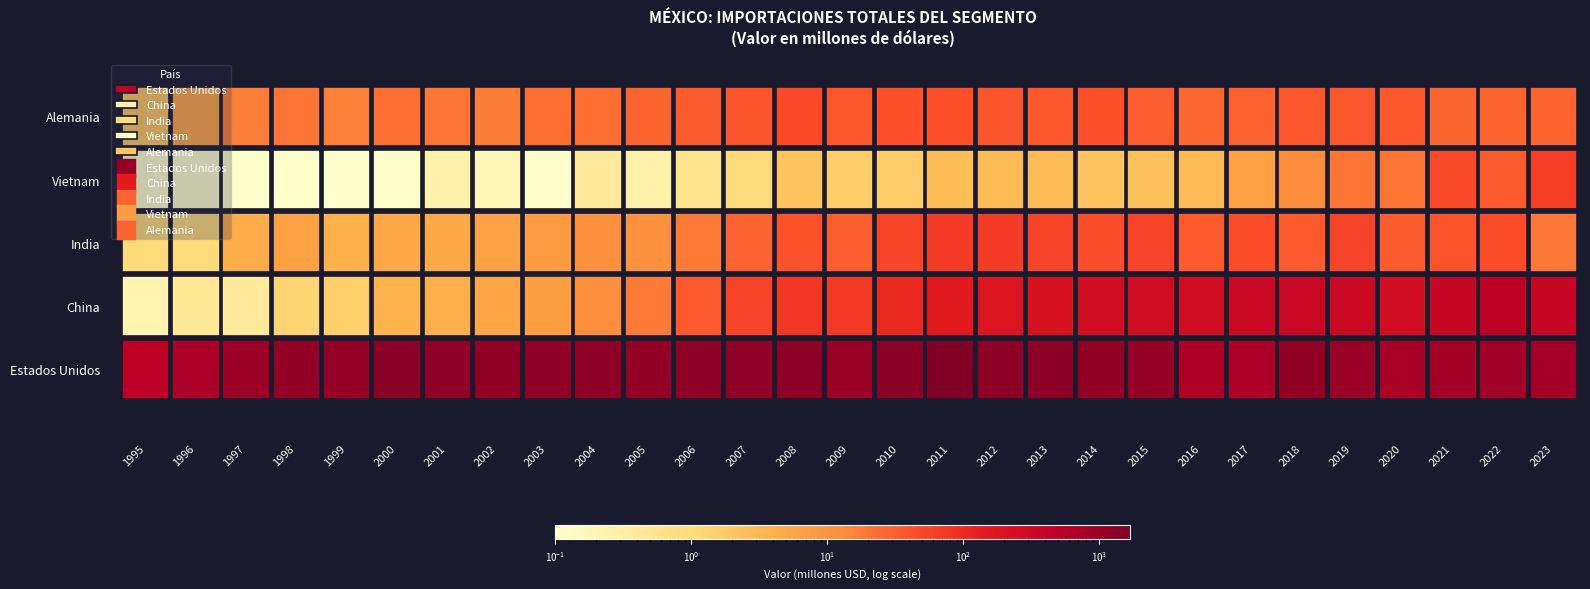

The value of Alemania at 2005 is 28.9. True or false?

True